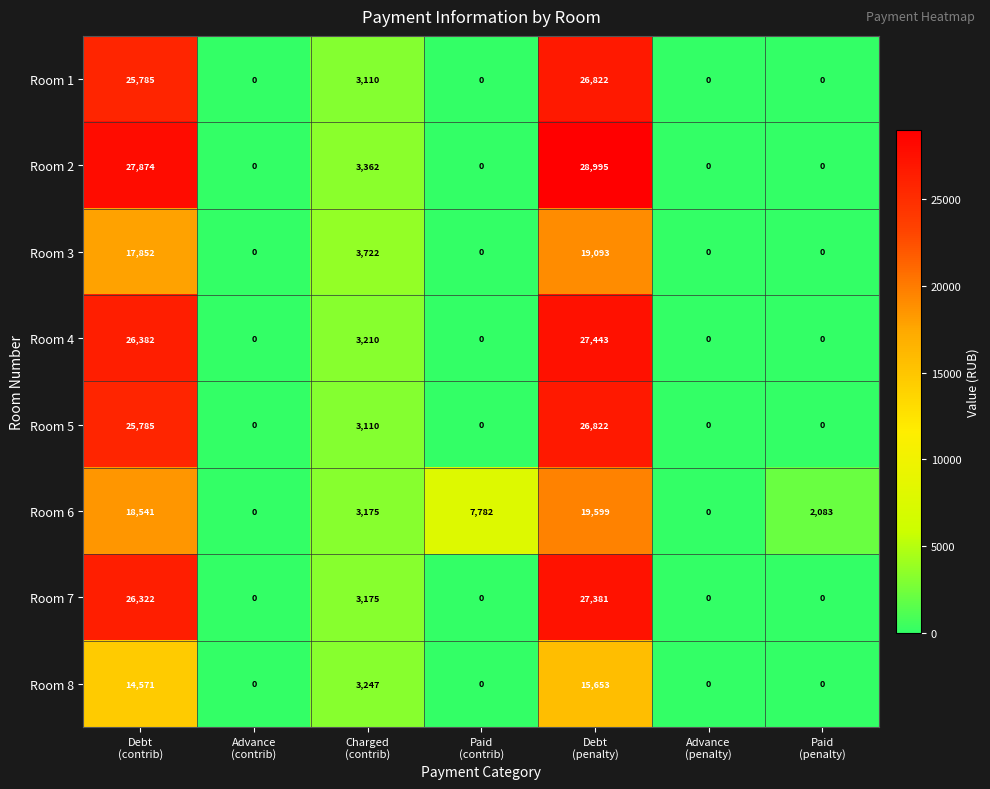

How many data points in Room 4 are above 0?

3